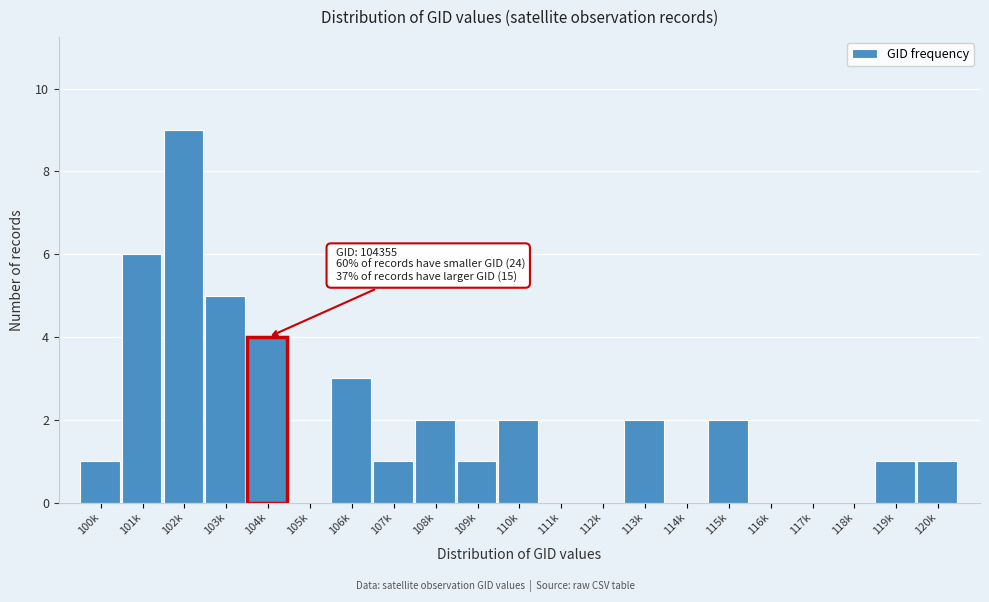

What is the sum of all values?

40